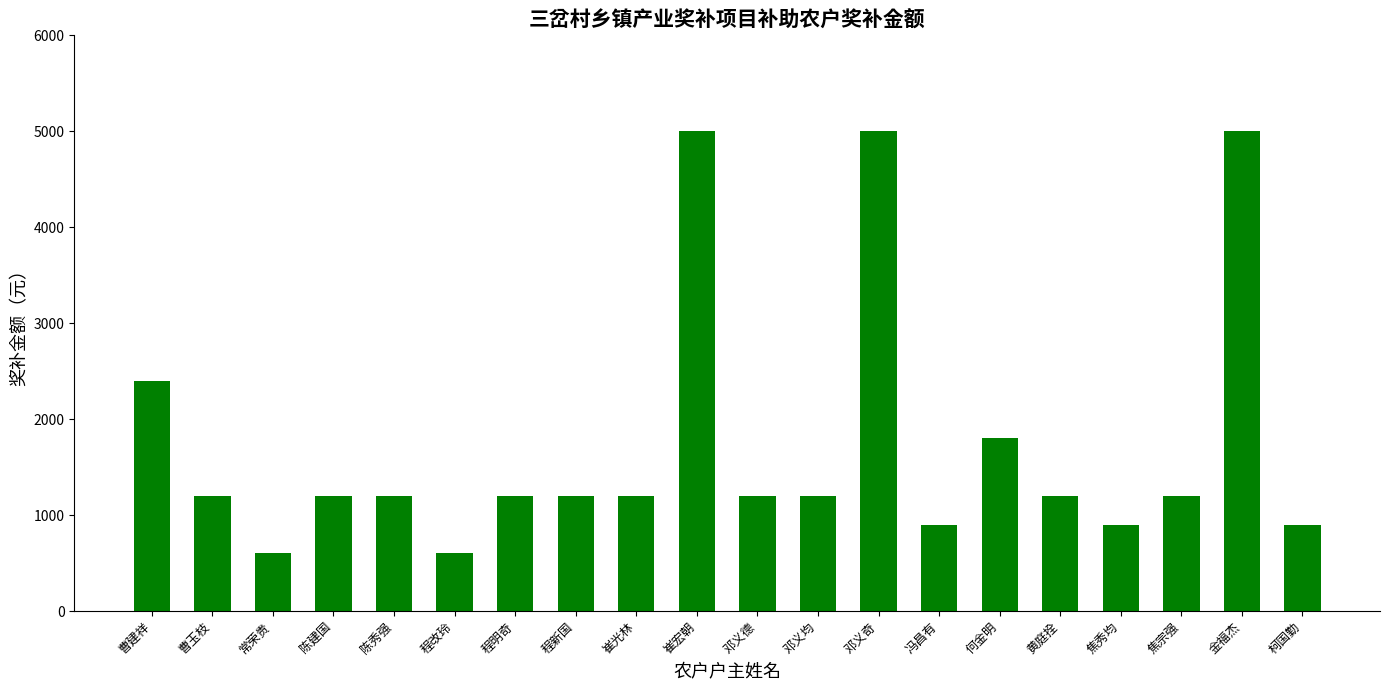

Count the number of data series in this chart.

1